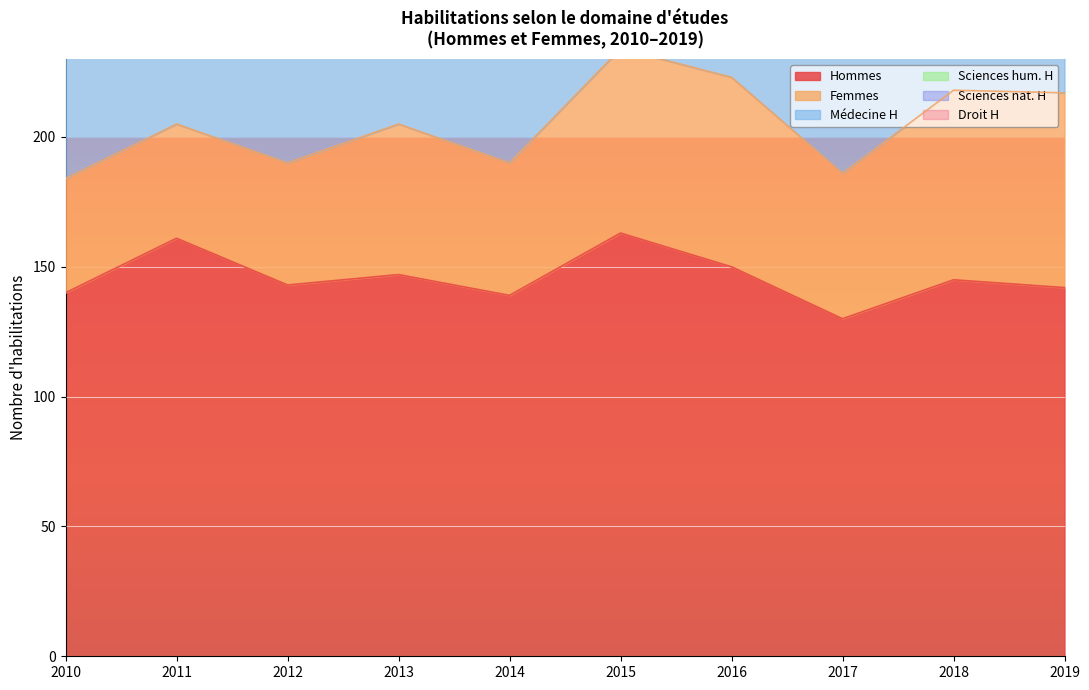

What is the value of the Hommes point at the 4th from the left?

147